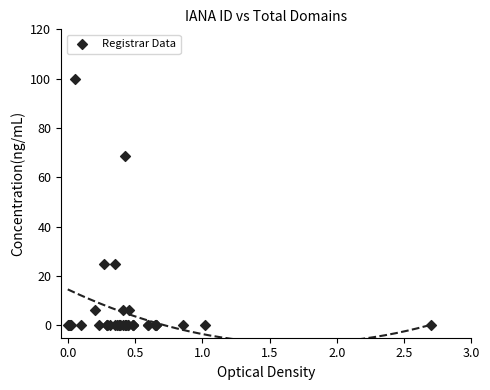

What Y value in the scatter plot is closest to 50?

68.8